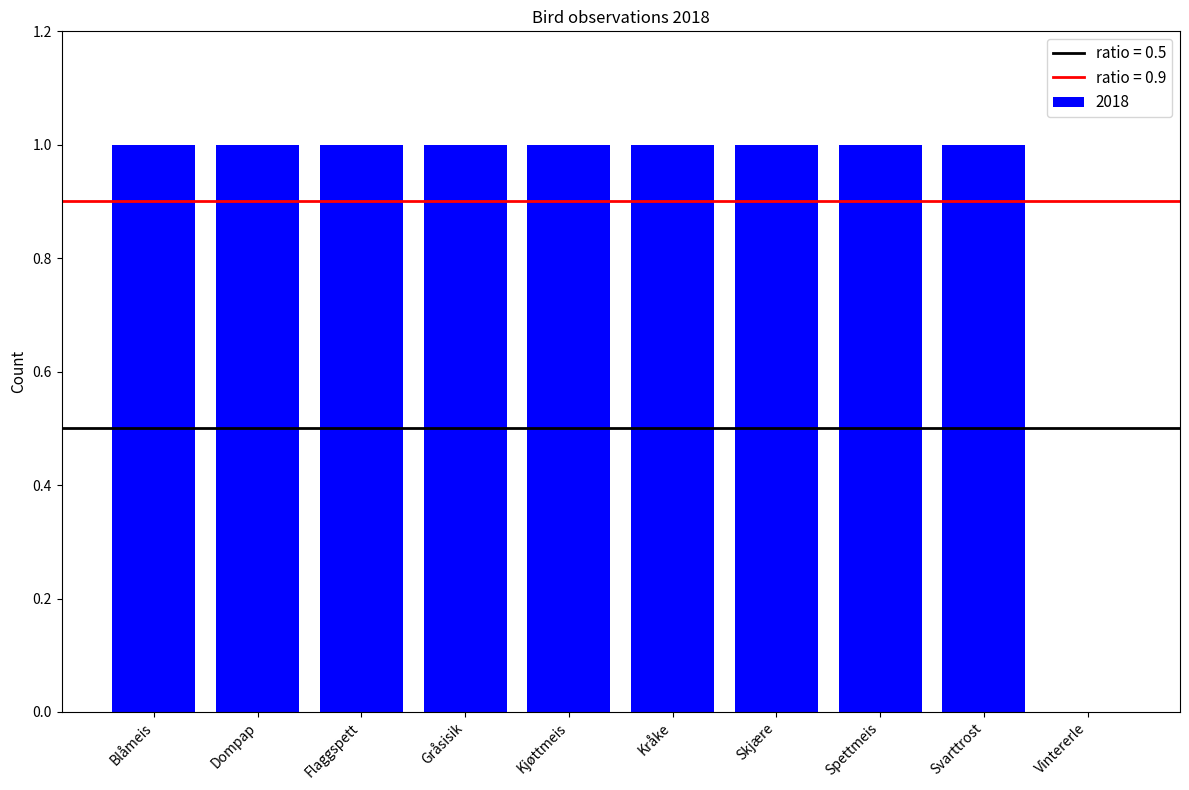

What is the ratio of the value at Flaggspett to the value at Svarttrost?

1.0